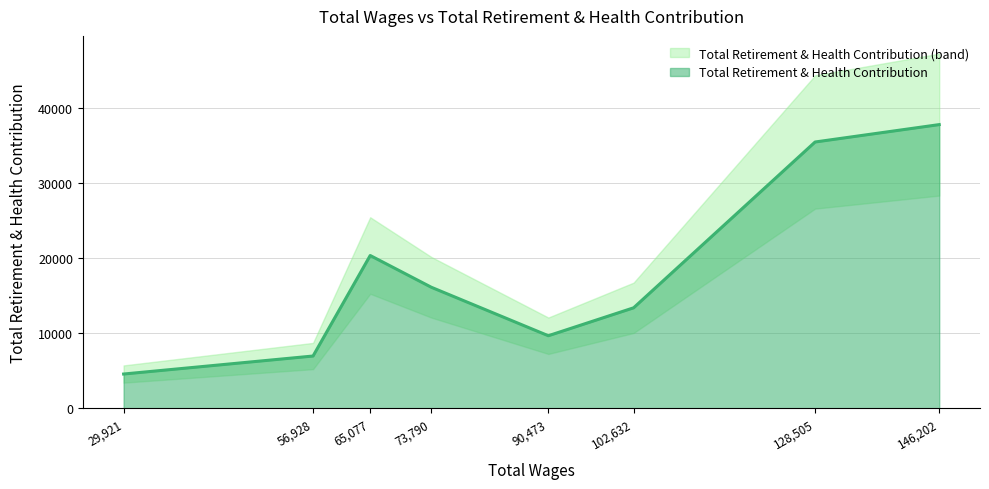

Which has a higher value, 29921.0 or 73790.0?

73790.0